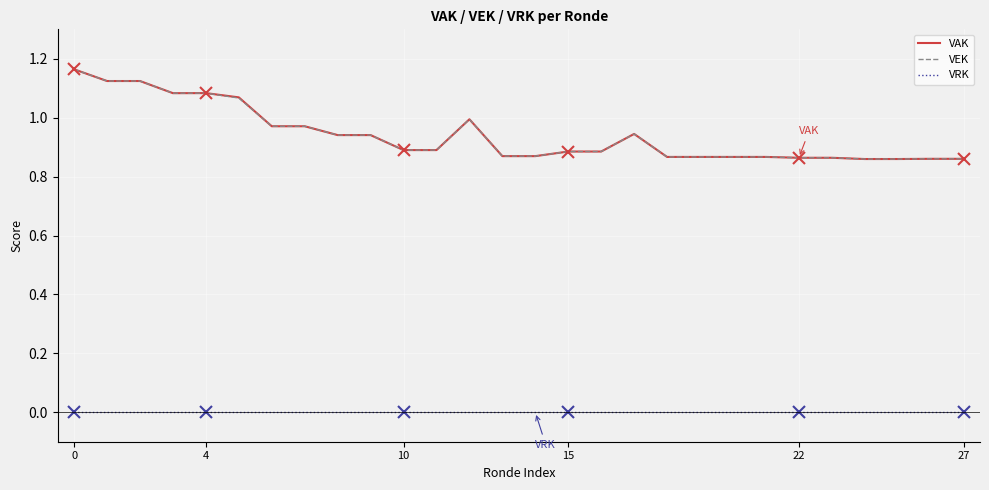

Does the chart have visible grid lines?

Yes